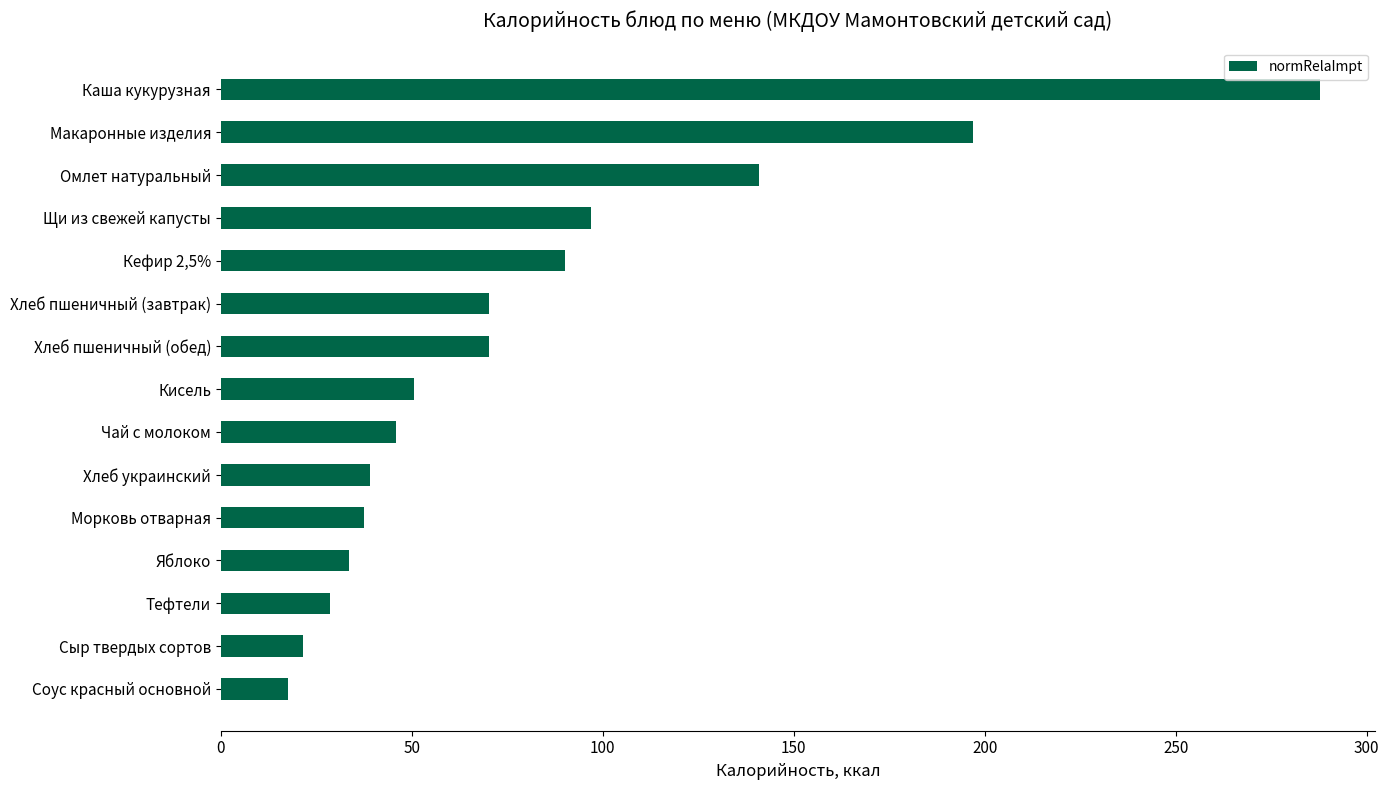

Approximately how many times larger is the value at Кефир 2,5% compared to Чай с молоком?

2.0